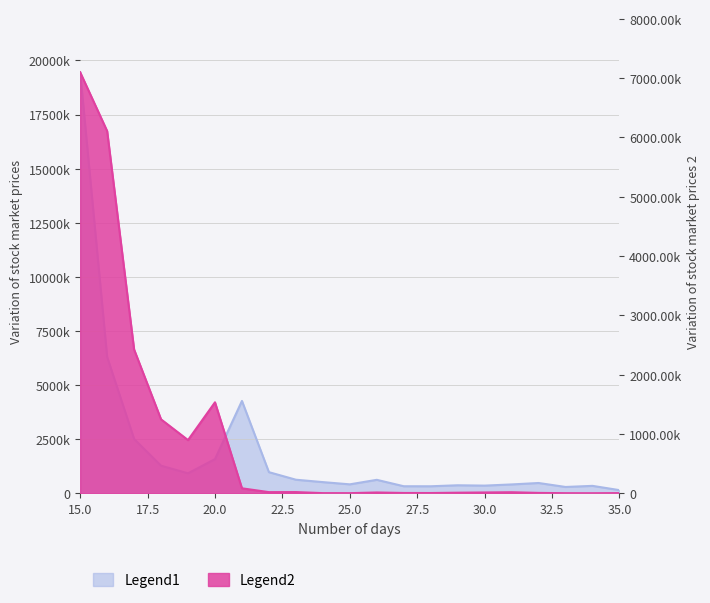

List the series in order of their peak value, lowest first.

Legend2, Legend1